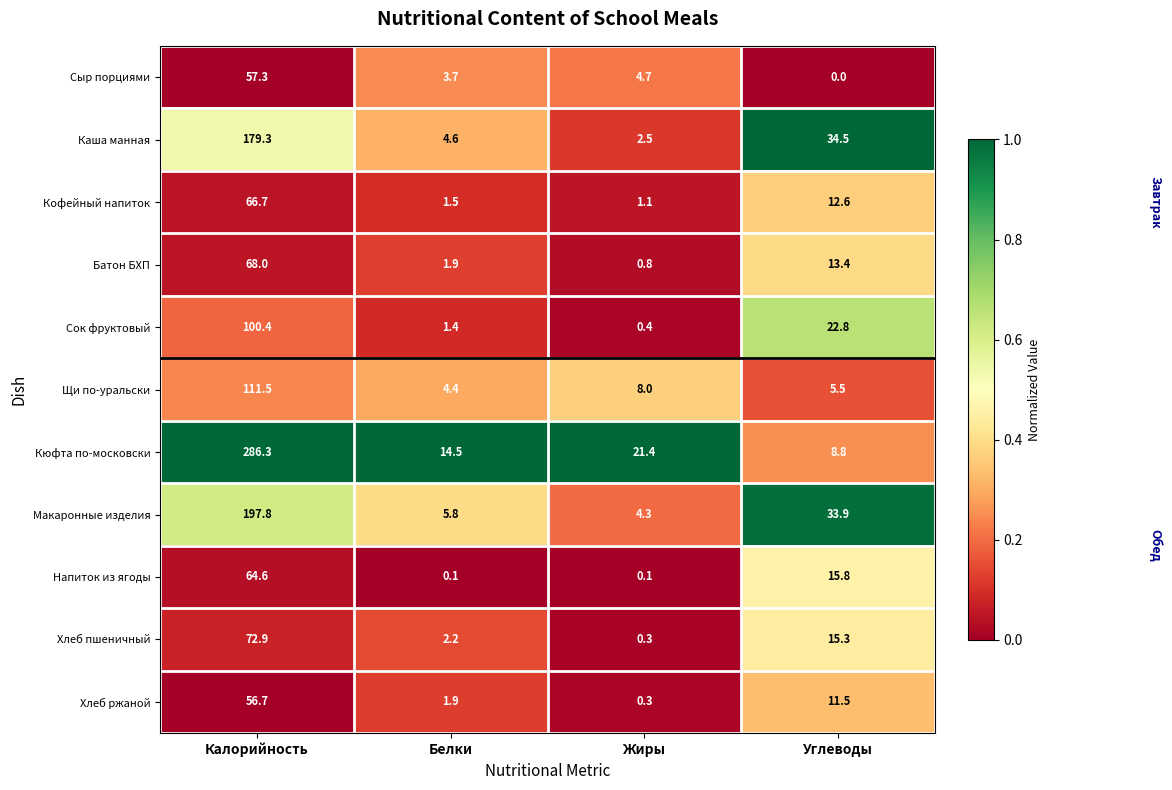

What is the difference between the highest and lowest values at Углеводы?

34.5